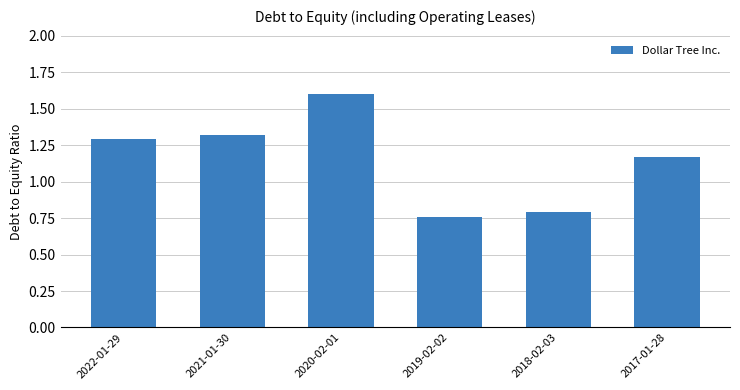

Where does the data first go above 1?

2022-01-29